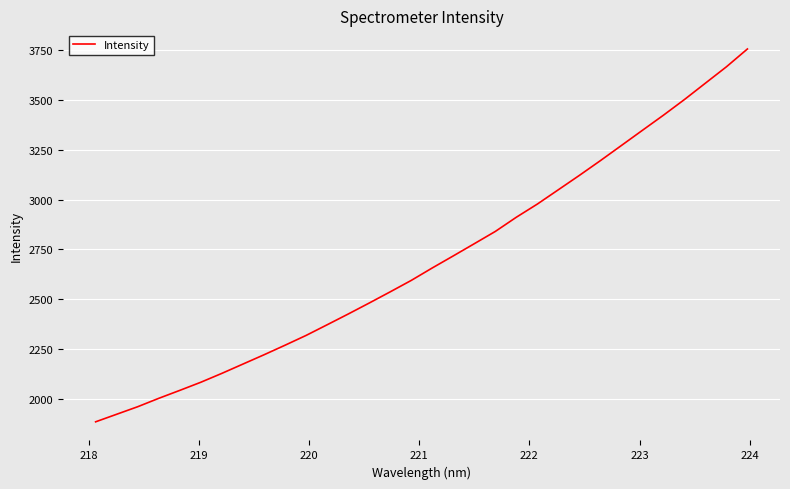

What is the greatest value displayed?

3754.0